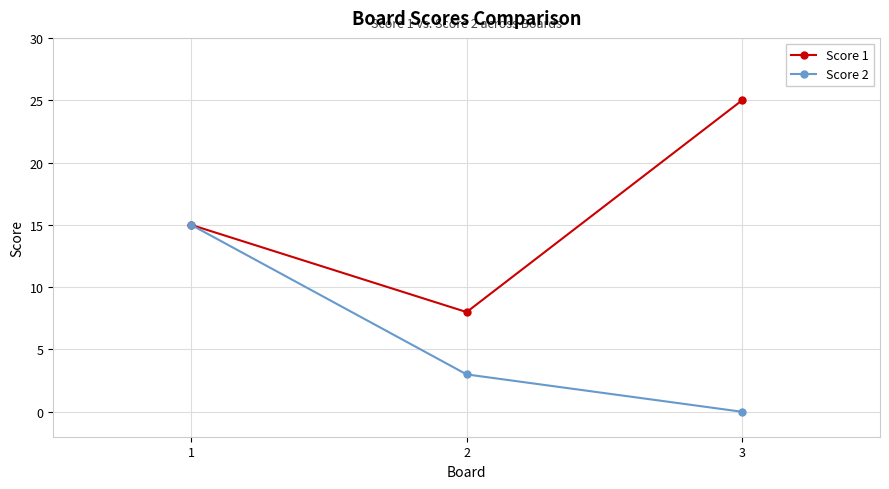

Does the chart have visible grid lines?

Yes